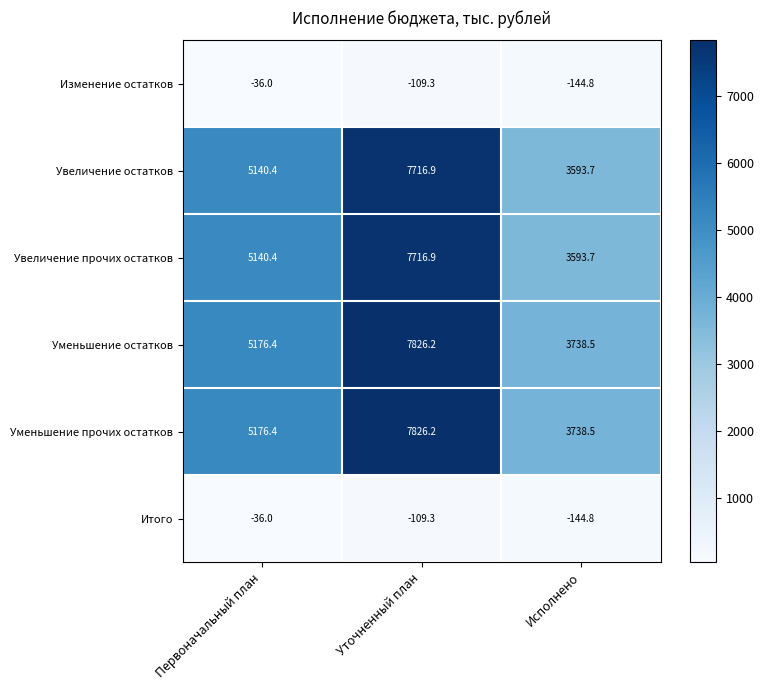

Count the number of categories in the chart.

3